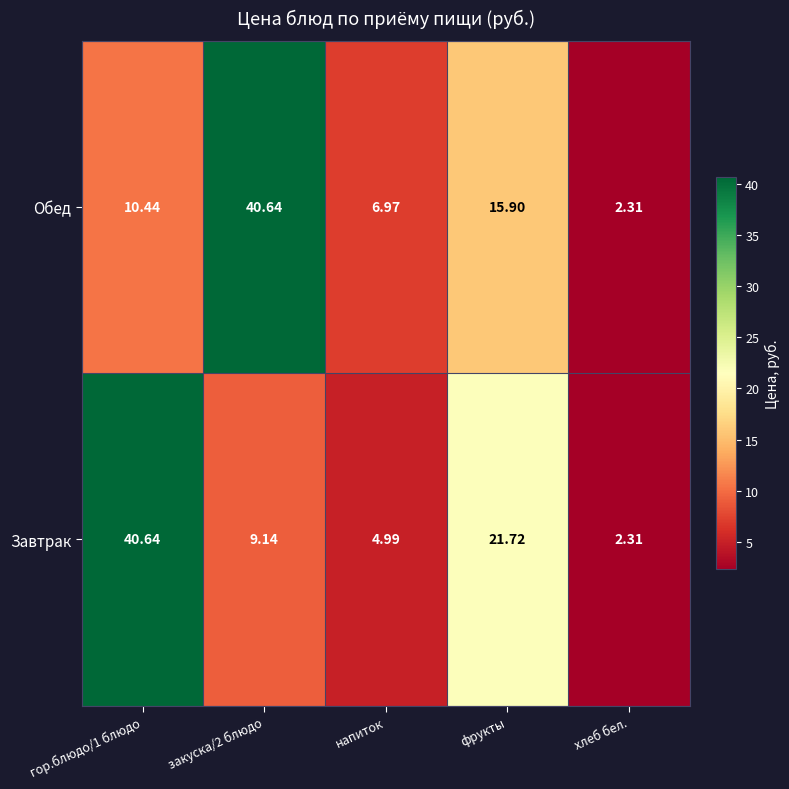

Which series has the largest total across all categories?

Завтрак